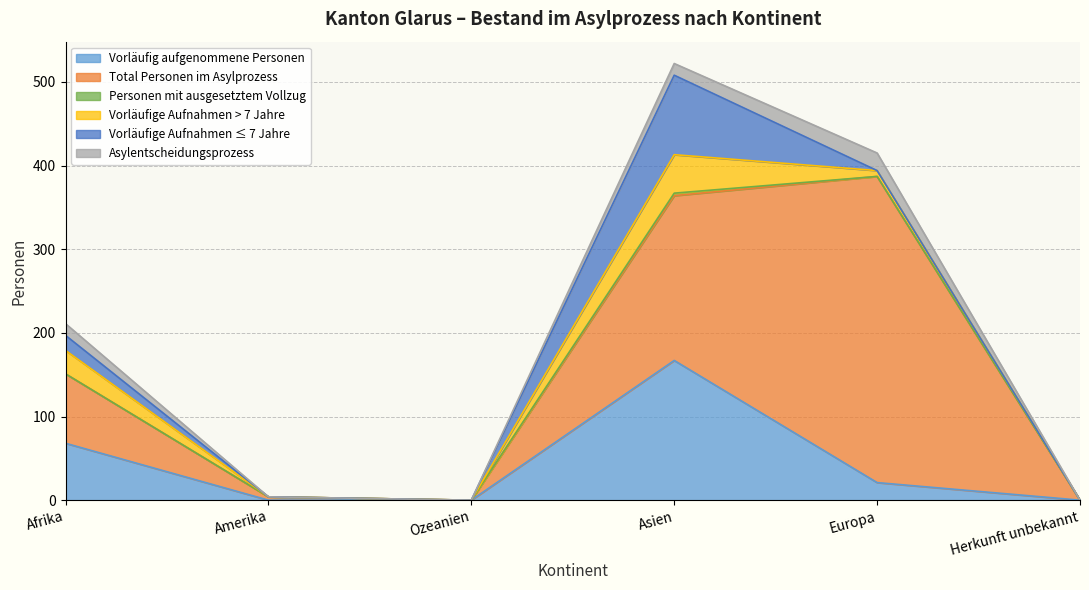

True or false: Vorläufig aufgenommene Personen has more than 2 points higher than both neighbors.

False